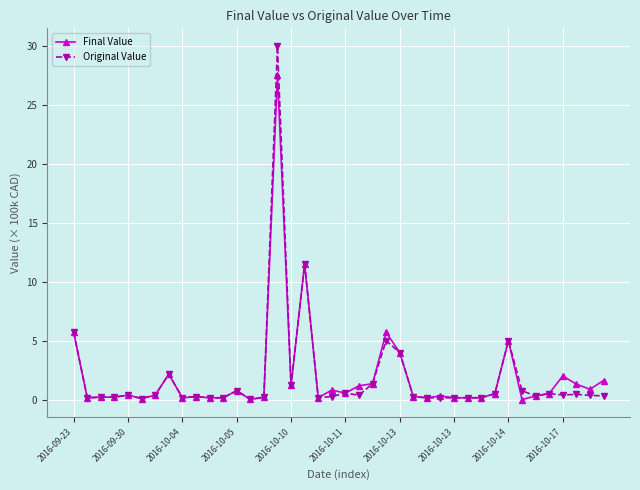

Which series has the largest range (max minus min)?

Original Value